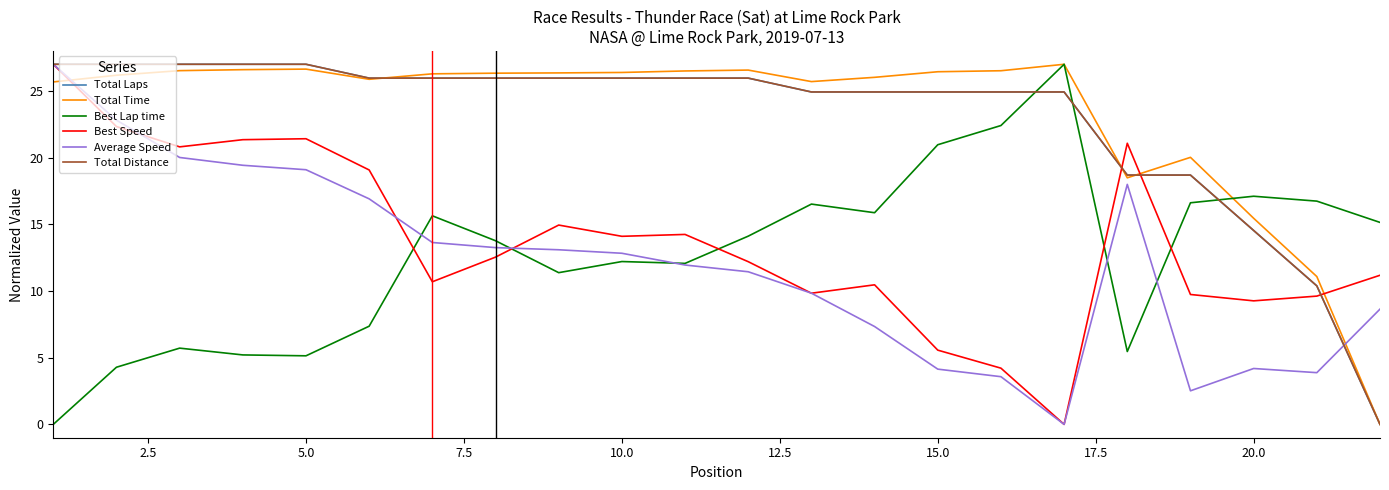

Does the chart have visible grid lines?

No